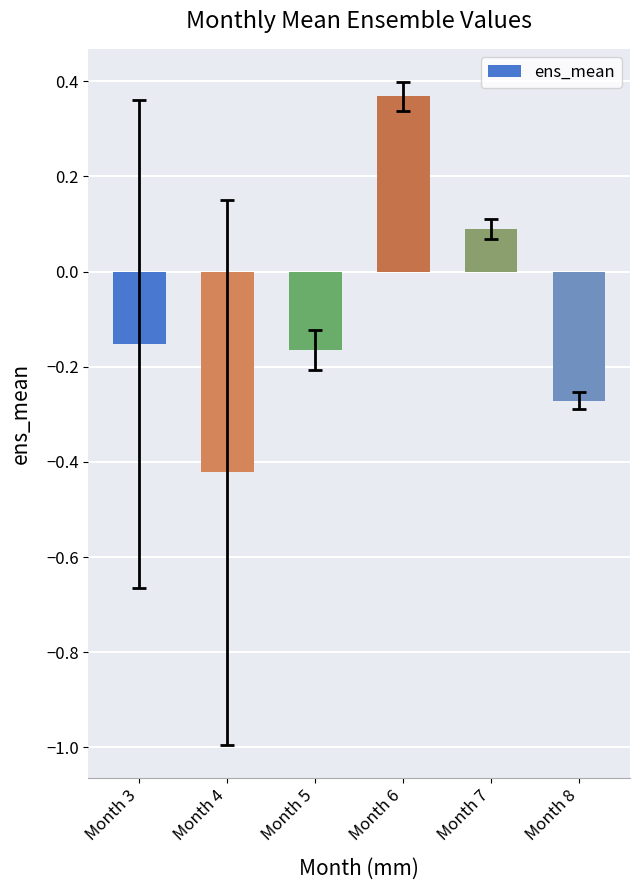

At which label does the data first exceed 0?

Month 6